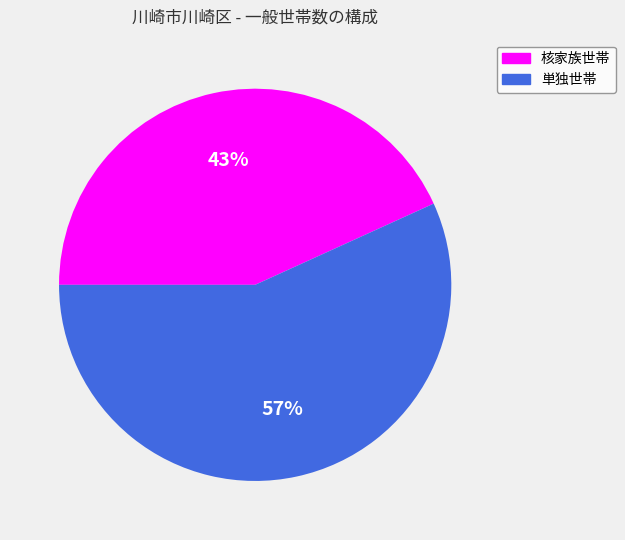

Which category has the smallest portion of the pie?

核家族世帯